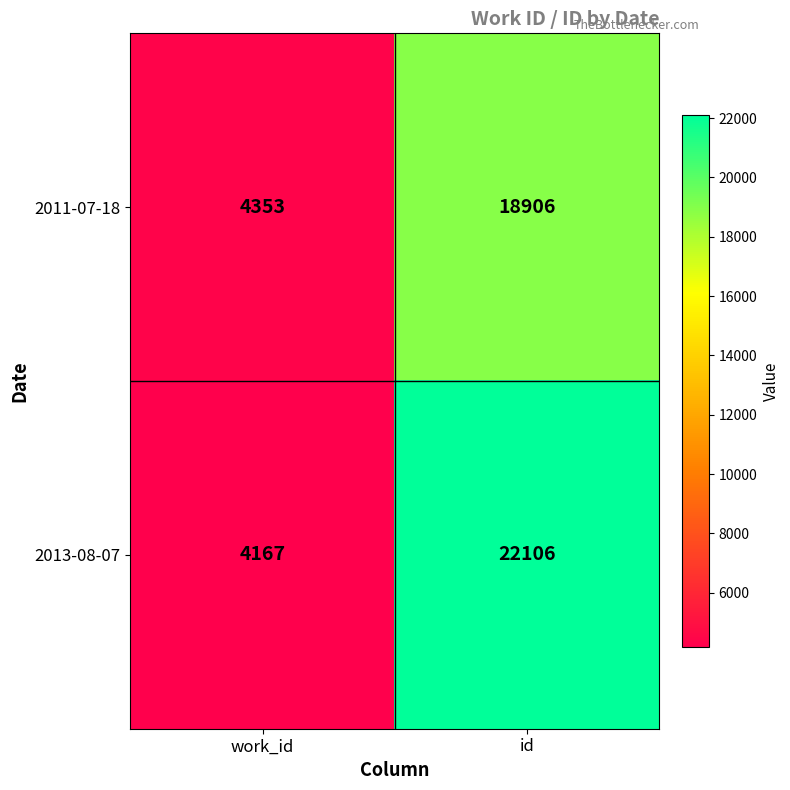

What is the sum of all 2013-08-07 values?

26273